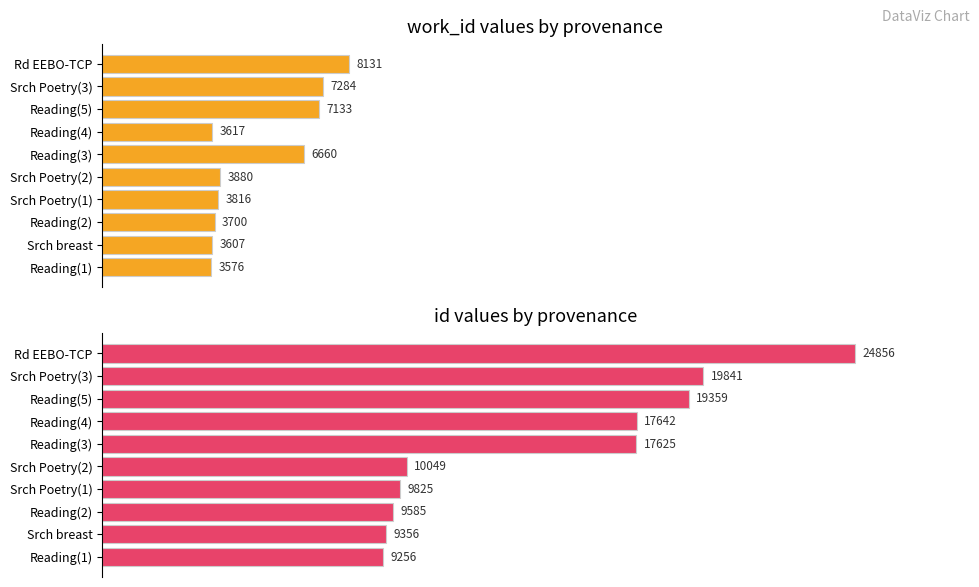

Are the bars grouped side by side (vs. stacked)?

Yes